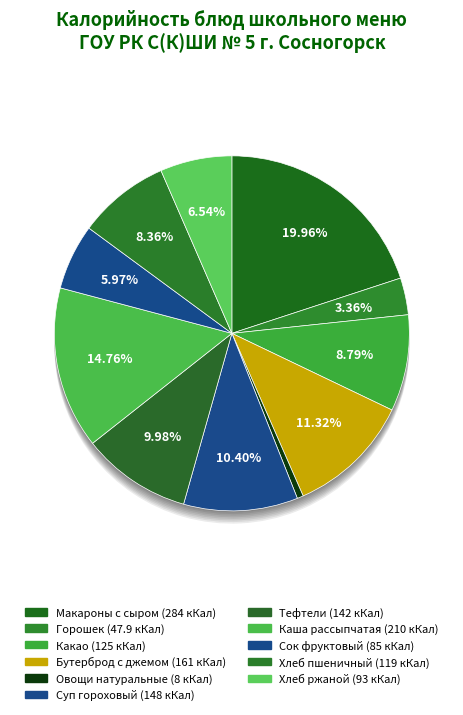

To the nearest percent, what is the average slice percentage?

9%